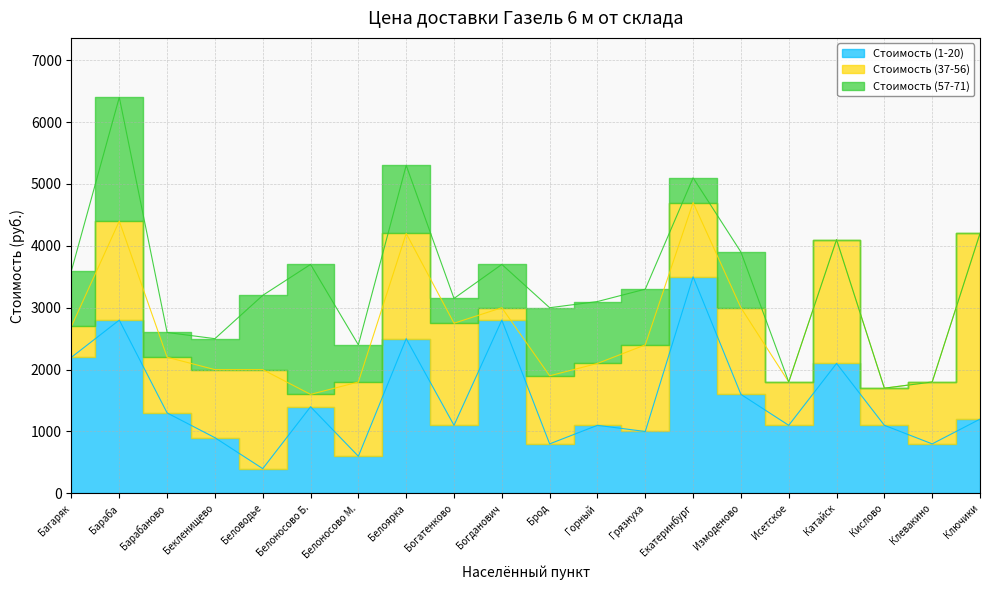

What is the sum of all Стоимость (1-20) values?

30300